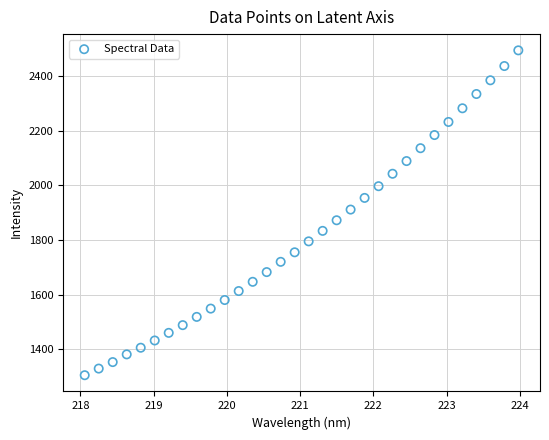

What is the range of X values (max minus min)?

5.9